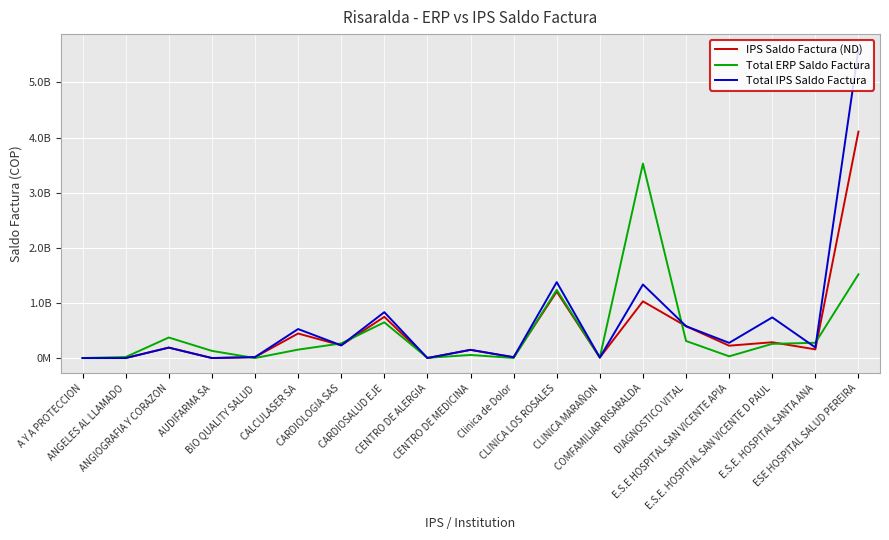

Does the chart have visible grid lines?

Yes